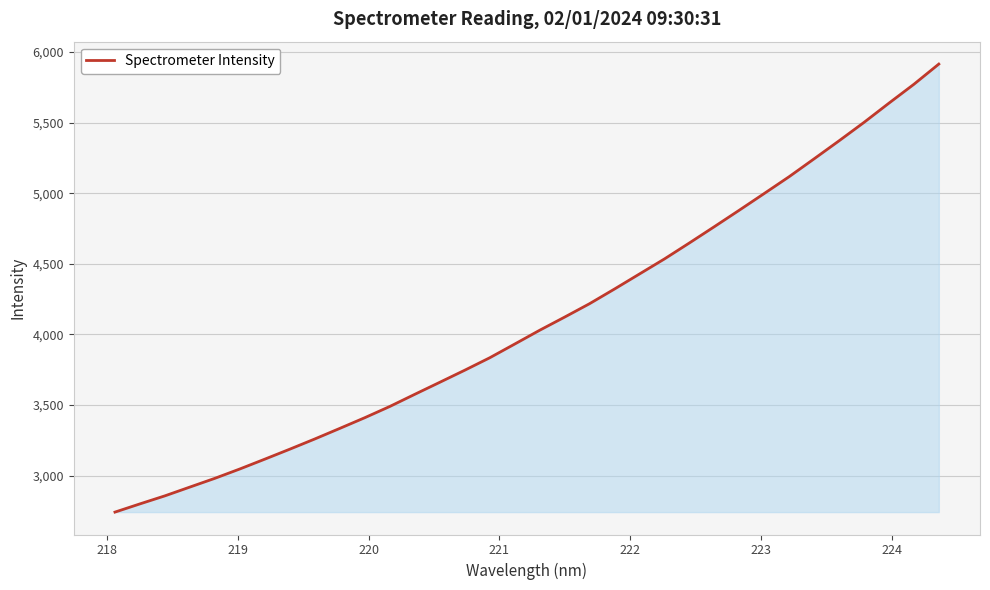

True or false: there are more than 2 points higher than both neighbors.

False